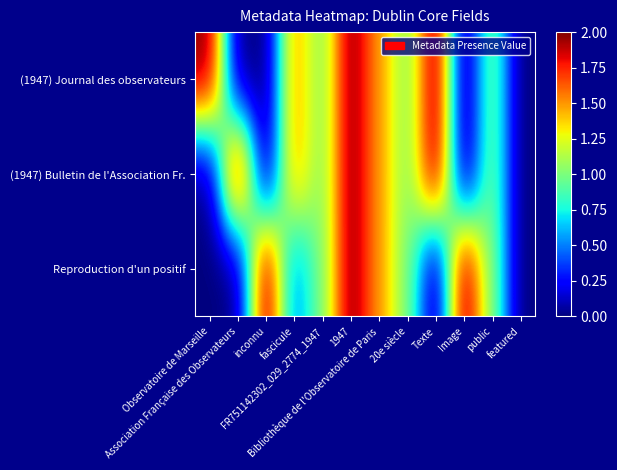

Reading left to right, extract all data points from this chart.

(1947) Journal des observateurs: Observatoire de Marseille=2.0	Association Française des Observateurs=0.0	inconnu=0.0	fascicule=1.5	FR751142302_029_2774_1947=1.0	1947=2.0	Bibliothèque de l'Observatoire de Paris=1.5	20e siècle=1.0	Texte=2.0	Image=0.0	public=1.0	featured=0.0
(1947) Bulletin de l'Association Fr.: Observatoire de Marseille=0.0	Association Française des Observateurs=2.0	inconnu=0.0	fascicule=1.5	FR751142302_029_2774_1947=1.0	1947=2.0	Bibliothèque de l'Observatoire de Paris=1.5	20e siècle=1.0	Texte=2.0	Image=0.0	public=1.0	featured=0.0
Reproduction d'un positif: Observatoire de Marseille=0.0	Association Française des Observateurs=0.0	inconnu=2.0	fascicule=0.5	FR751142302_029_2774_1947=1.0	1947=2.0	Bibliothèque de l'Observatoire de Paris=1.5	20e siècle=1.0	Texte=0.0	Image=2.0	public=1.0	featured=0.0